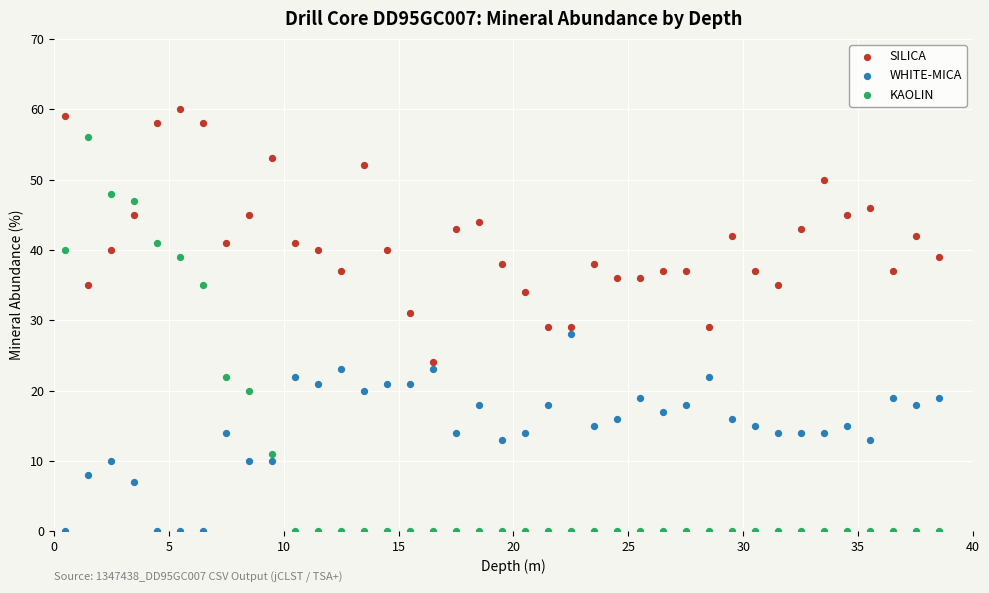

Which series contains the highest Y value?

SILICA